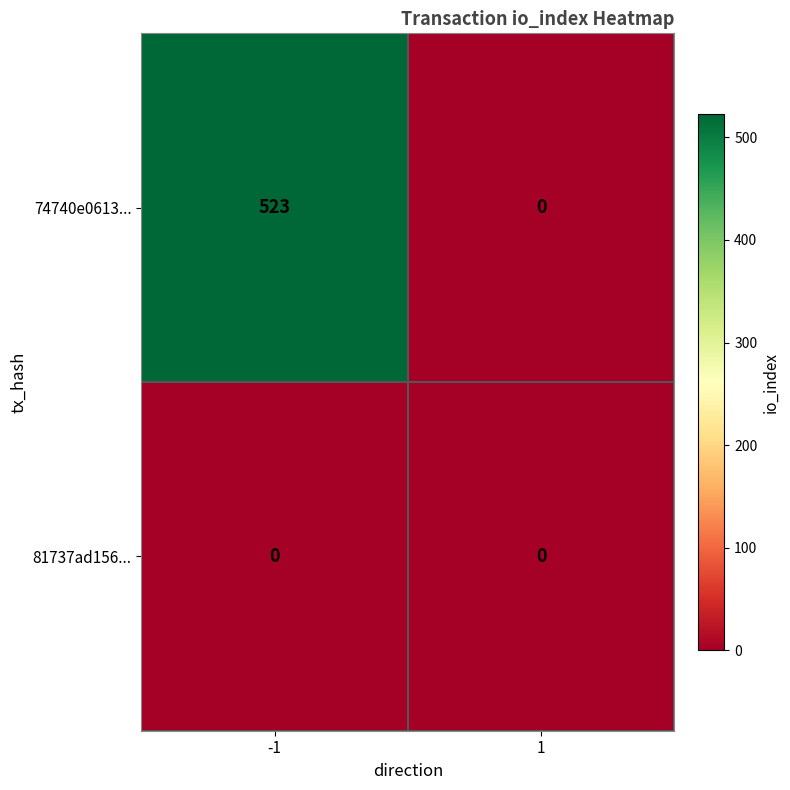

Which series has the largest total across all categories?

74740e0613...